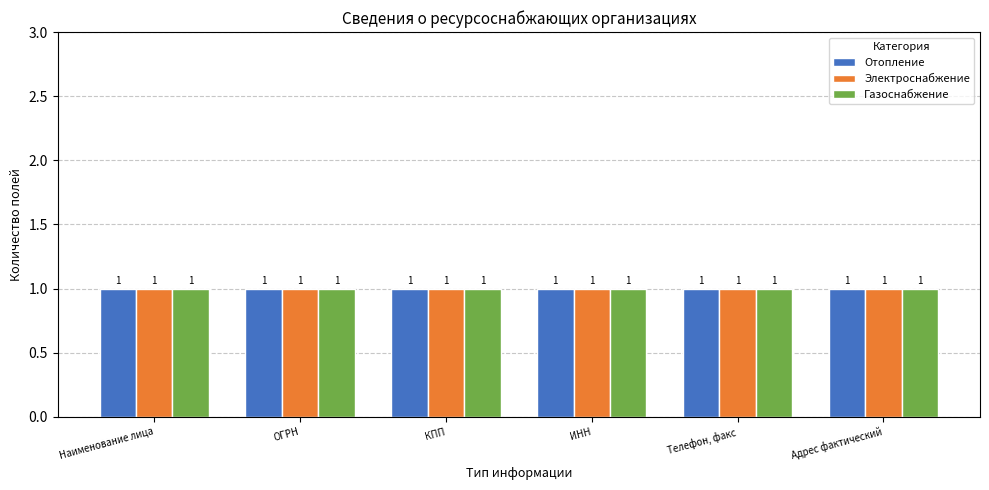

How many bars are there in each group?

3